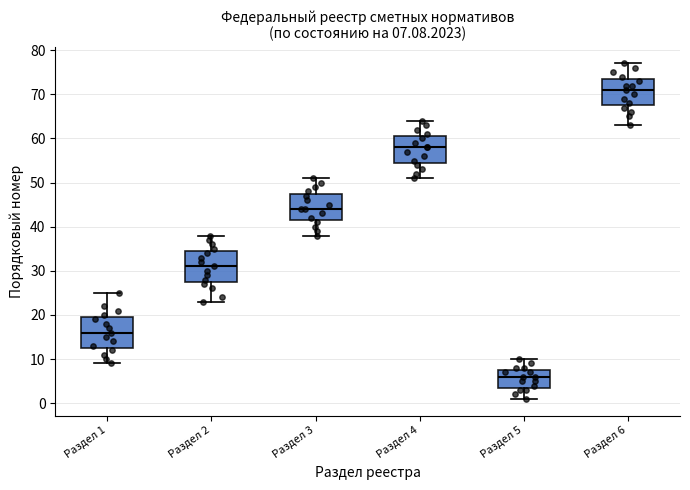

Which box has the highest median line?

Раздел 6